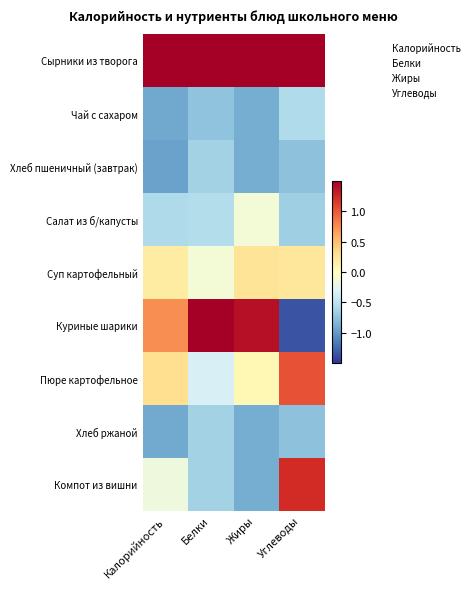

Which series has the widest spread of values?

Куриные шарики